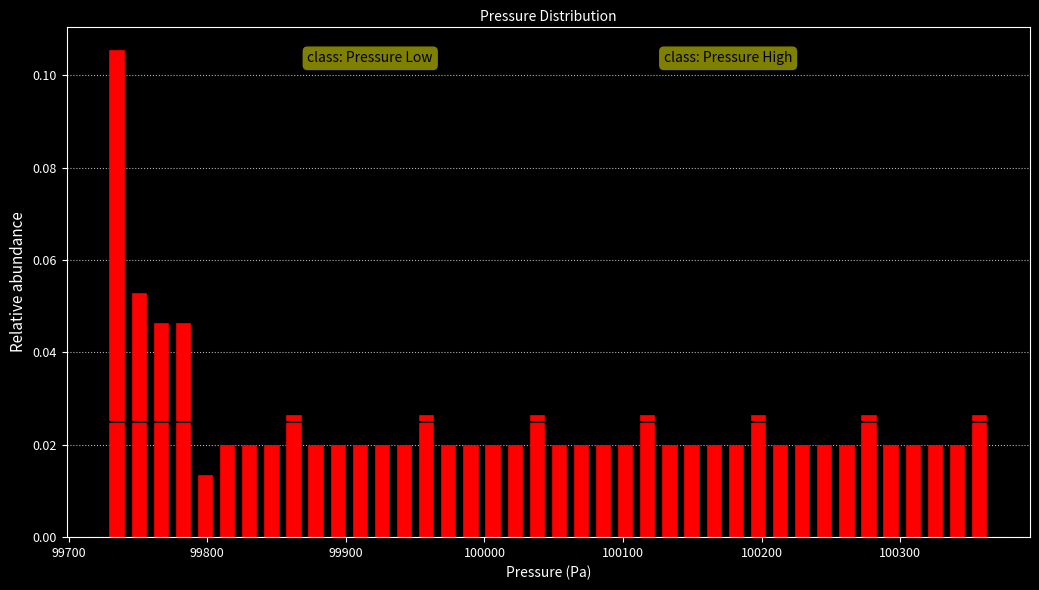

Read against the x-axis, roughly where is the centre of the tallest bar?

99740